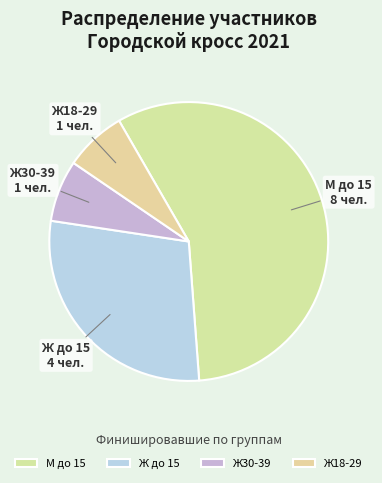

What is the largest slice in the pie chart?

М до 15